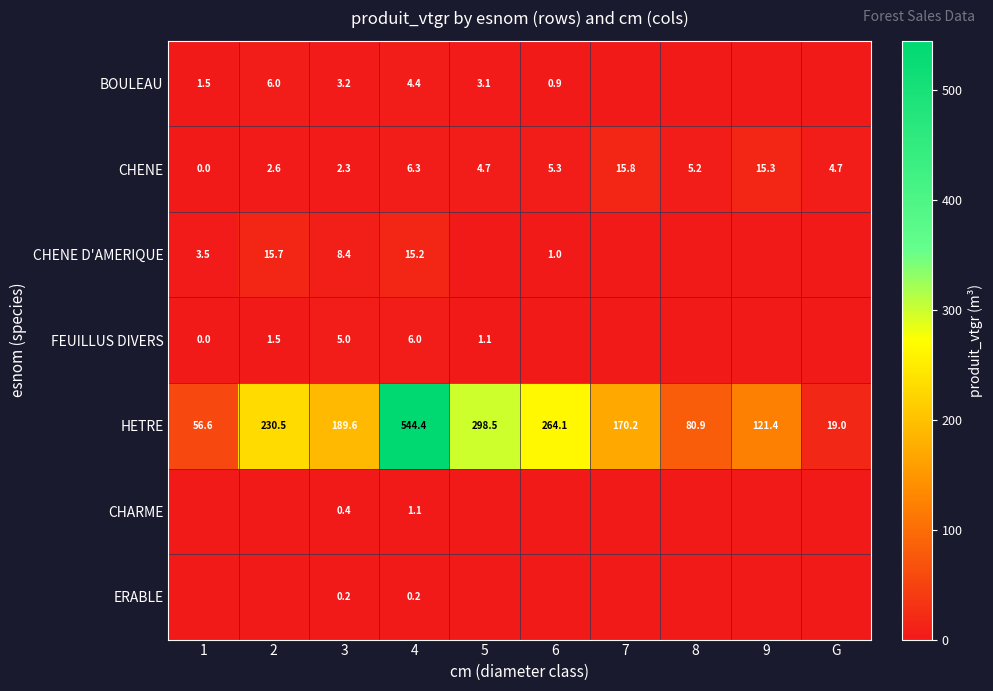

What is the difference between the second highest and second lowest values in the CHENE series?

13.0